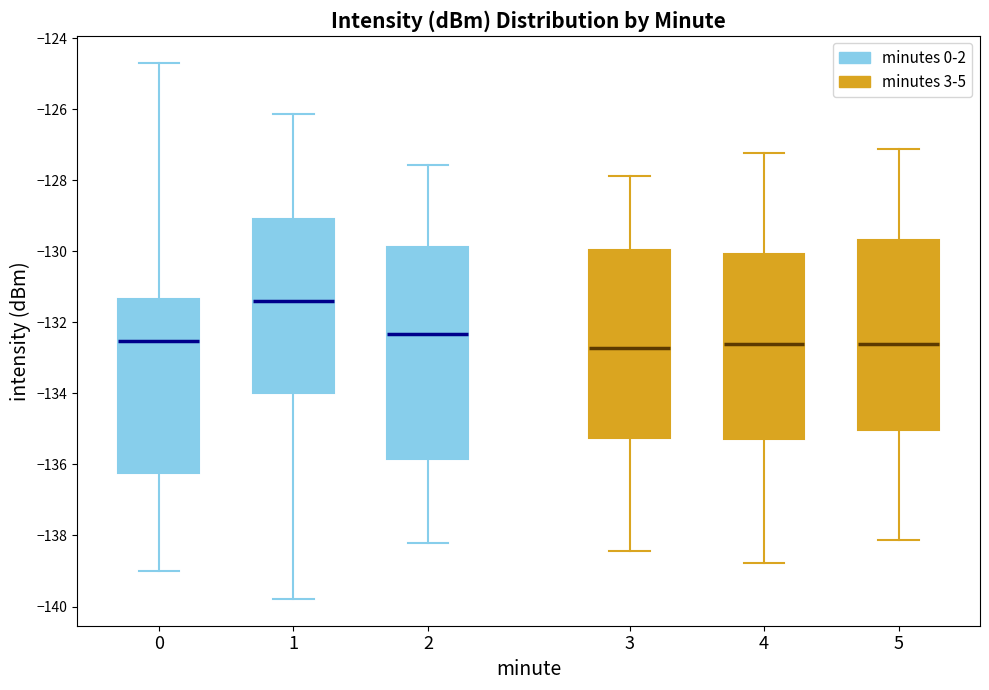

Where is the upper edge of the box at x = 0 on the y-axis? The values are not printed on the chart, so give them approximately, as read against the axis.

-131.4